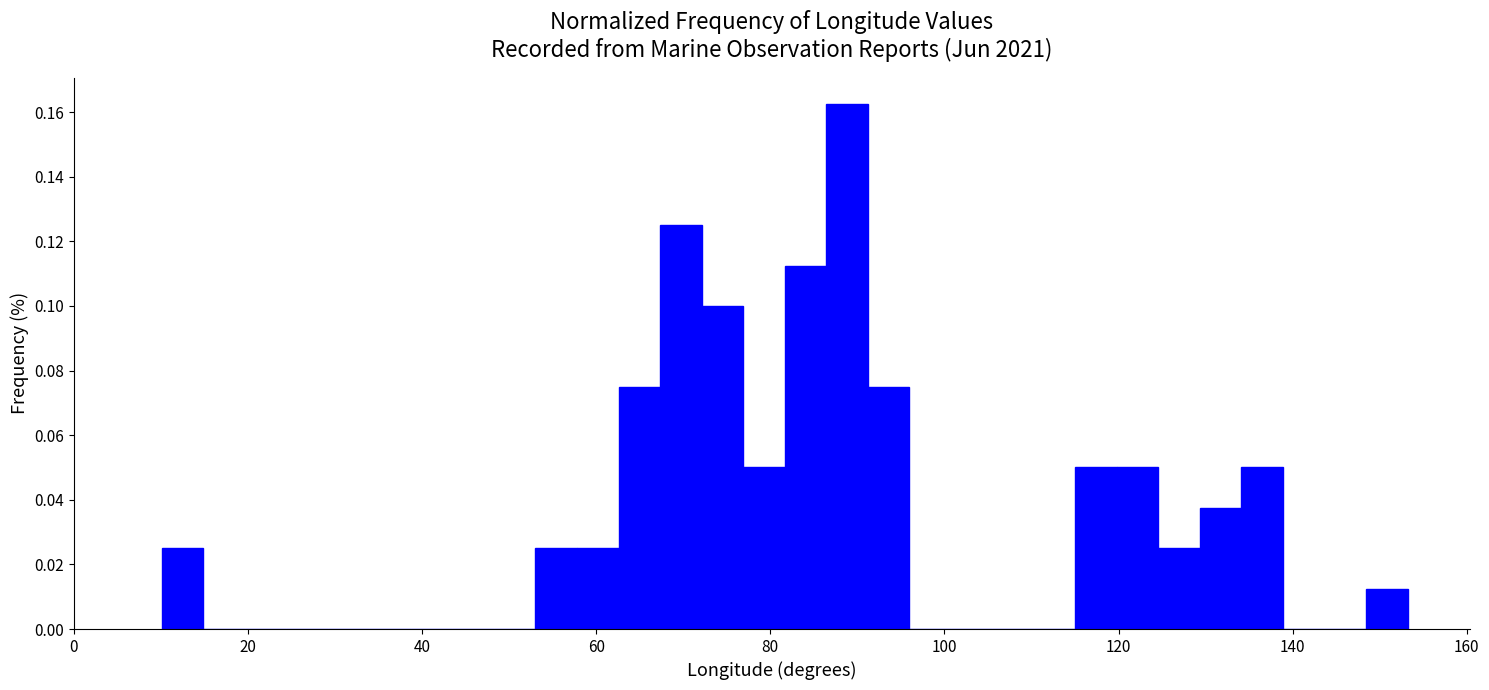

Around what value on the x-axis is the tallest bar? Give the approximate position of its centre, as read against the axis.

88